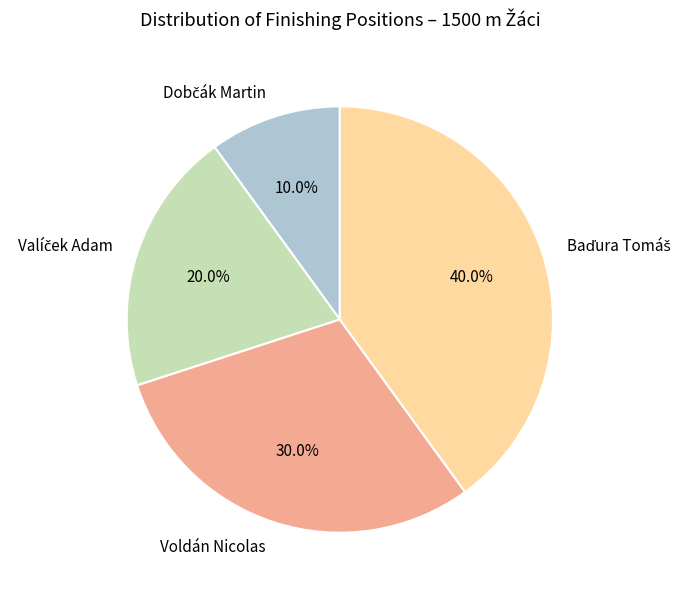

Does Voldán Nicolas represent more than half of the total?

No